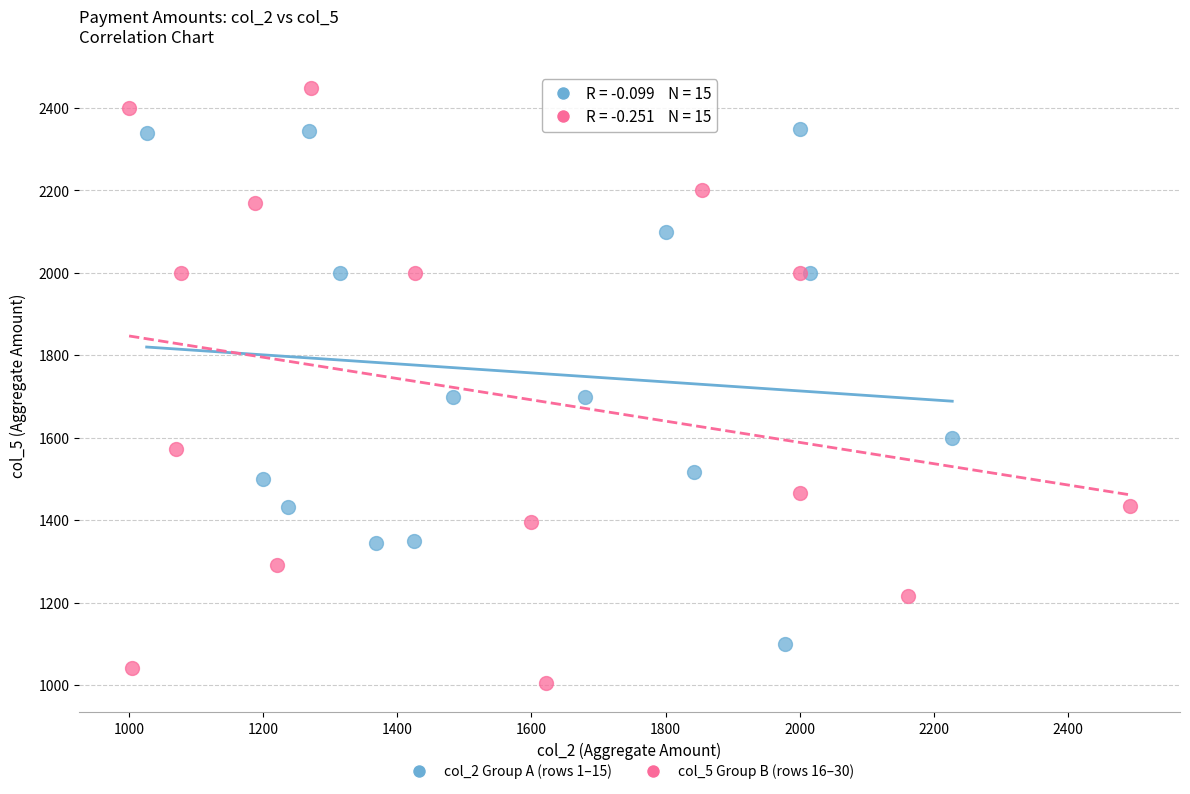

Which series reaches the minimum Y coordinate?

col_5 Group B (rows 16–30)